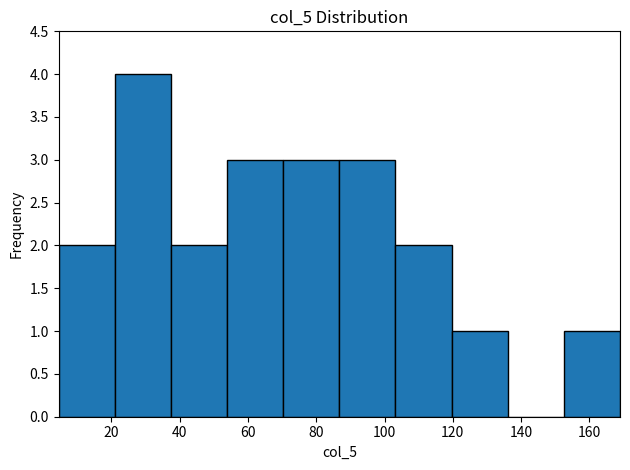

Reading left to right, transcribe this chart: for each bar, give the range it covers on the x-axis and its height. Neither the bar edges nor the heights are printed on the chart, so give them approximately, as read against the axes.

4 to 20: 2
20 to 38: 4
38 to 54: 2
54 to 70: 3
70 to 86: 3
86 to 104: 3
104 to 120: 2
120 to 136: 1
136 to 152: 0
152 to 168: 1